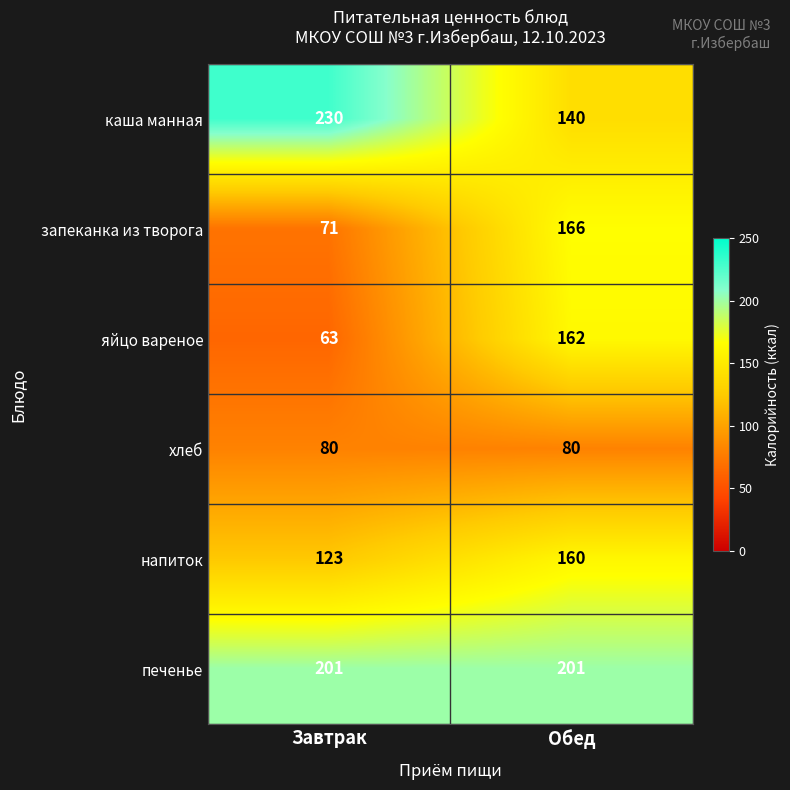

What is the total value across all series at Обед?

909